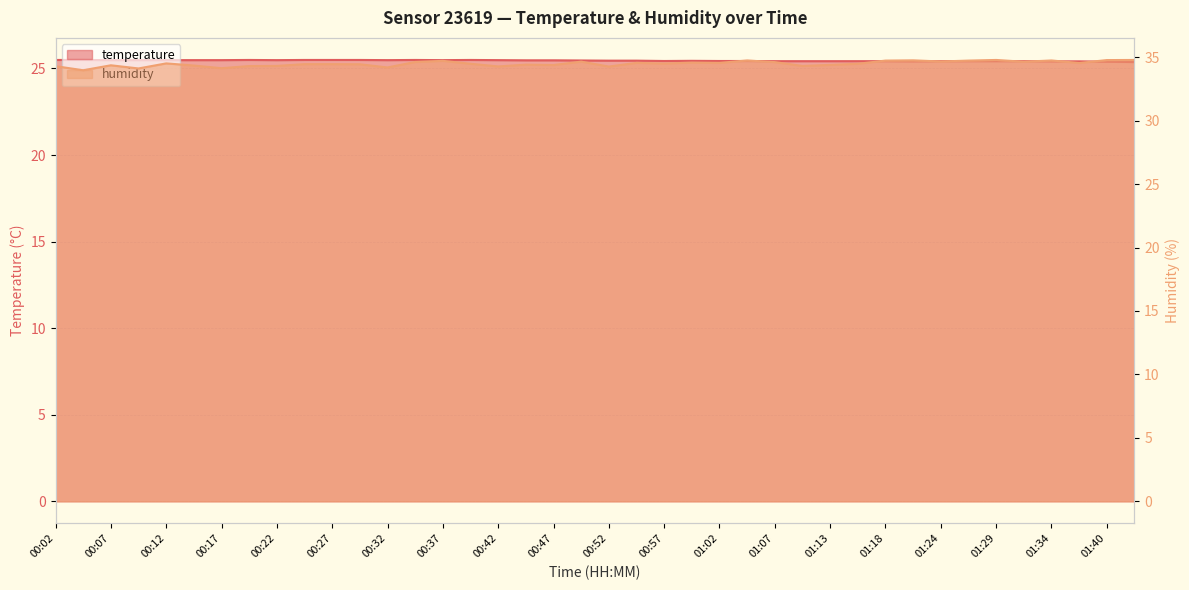

How many interior local peaks does the humidity series have?

11